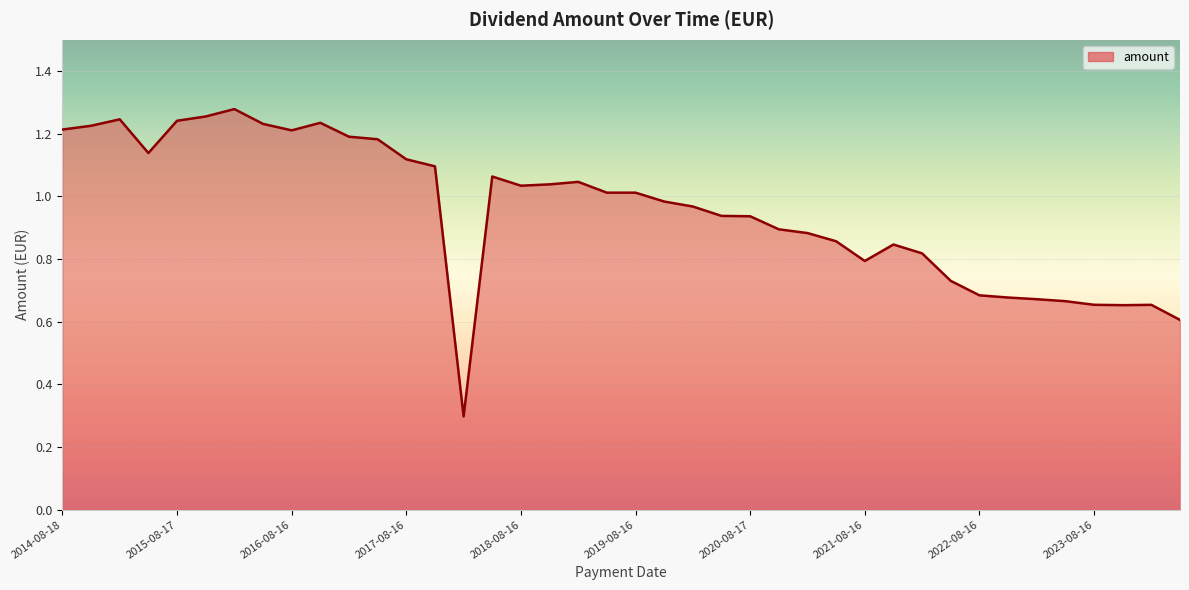

What is the minimum value shown in the chart?

0.3